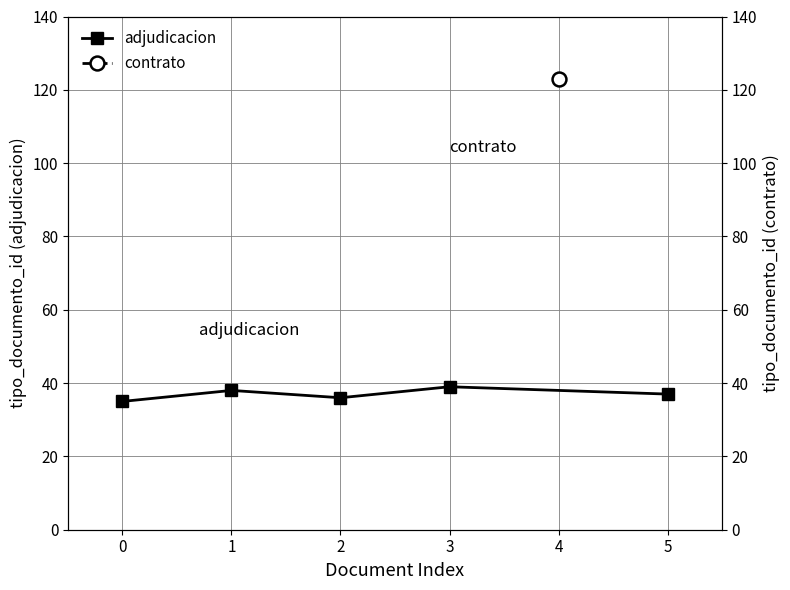

What is the difference between the maximum and minimum values?

4